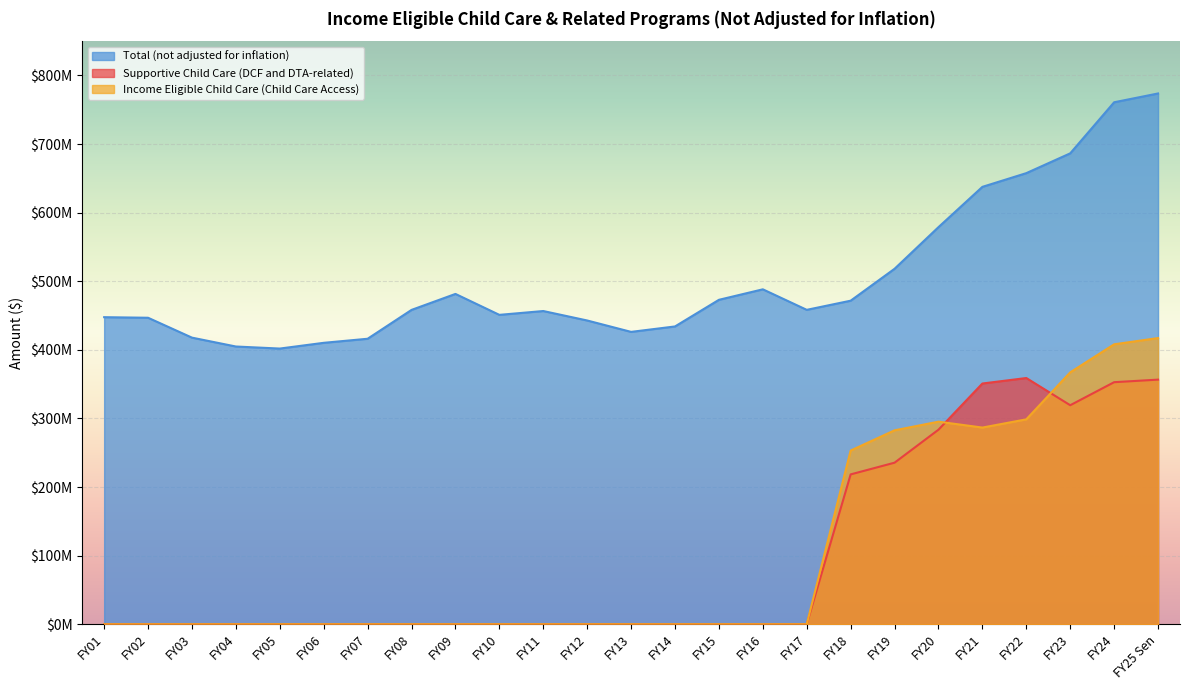

Reading left to right, list all the values displayed in this chart.

Supportive Child Care (DCF and DTA-related): FY25 Sen=356587135	FY24=352857908	FY23=319270649	FY22=358928901	FY21=350928901	FY20=283611763	FY19=235513990	FY18=218436262	FY17=0	FY16=0	FY15=0	FY14=0	FY13=0	FY12=0	FY11=0	FY10=0	FY09=0	FY08=0	FY07=0	FY06=0	FY05=0	FY04=0	FY03=0	FY02=0	FY01=0
Income Eligible Child Care (Child Care Access): FY25 Sen=417188233	FY24=408082159	FY23=367215019	FY22=298702892	FY21=286702892	FY20=295296084	FY19=282692488	FY18=253228466	FY17=0	FY16=0	FY15=0	FY14=0	FY13=0	FY12=0	FY11=0	FY10=0	FY09=0	FY08=0	FY07=0	FY06=0	FY05=0	FY04=0	FY03=0	FY02=0	FY01=0
Total (not adjusted for inflation): FY25 Sen=773775368	FY24=760940066	FY23=686485669	FY22=657631793	FY21=637631793	FY20=578907847	FY19=518206478	FY18=471664728	FY17=458337413	FY16=488252376	FY15=472949078	FY14=434125643	FY13=426197067	FY12=442804829	FY11=456599487	FY10=451023839	FY09=481537974	FY08=458245308	FY07=416180224	FY06=410251159	FY05=401885925	FY04=404871961	FY03=417810462	FY02=446792508	FY01=447640749